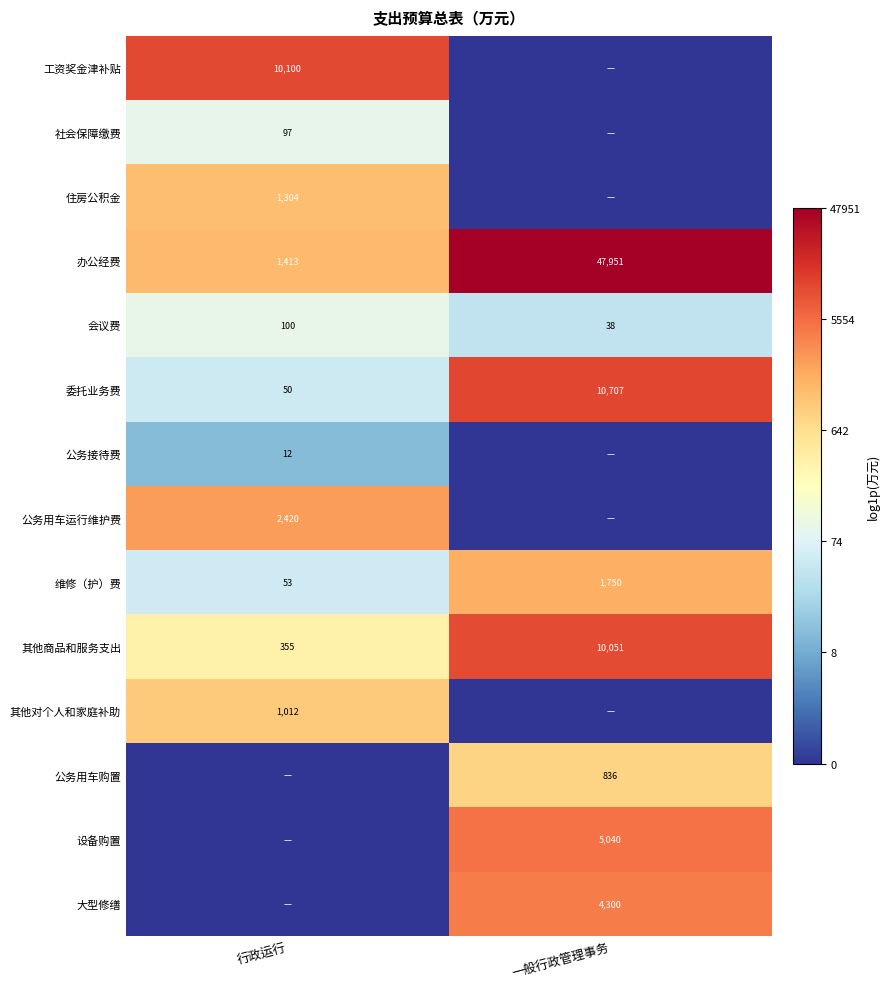

What is the difference between the maximum and minimum values in the 会议费 series?

62